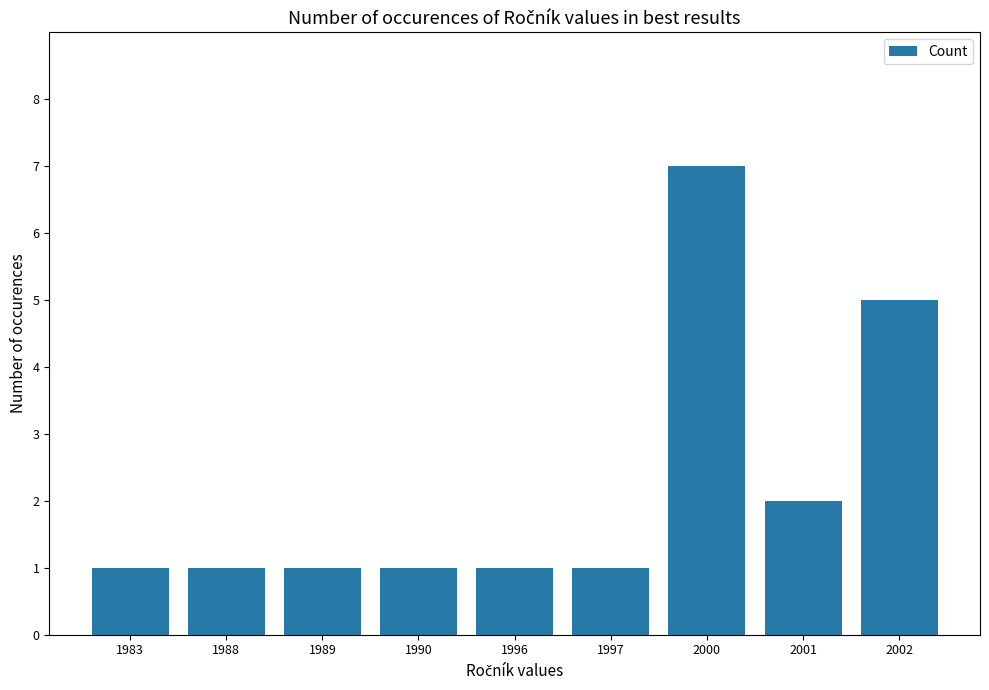

Reading left to right, extract all data points from this chart.

1	1	1	1	1	1	7	2	5